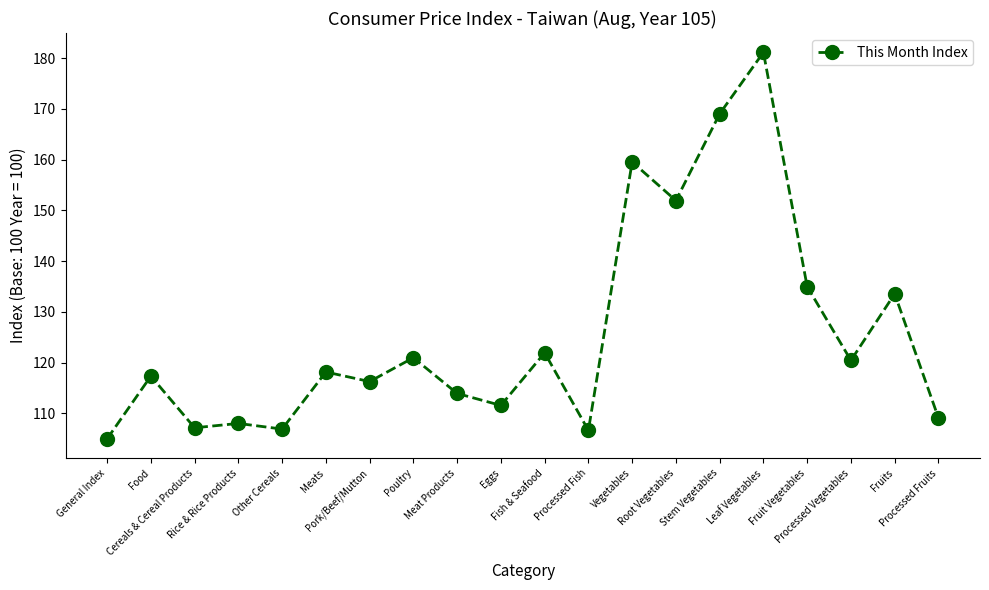

Count the number of data series in this chart.

1